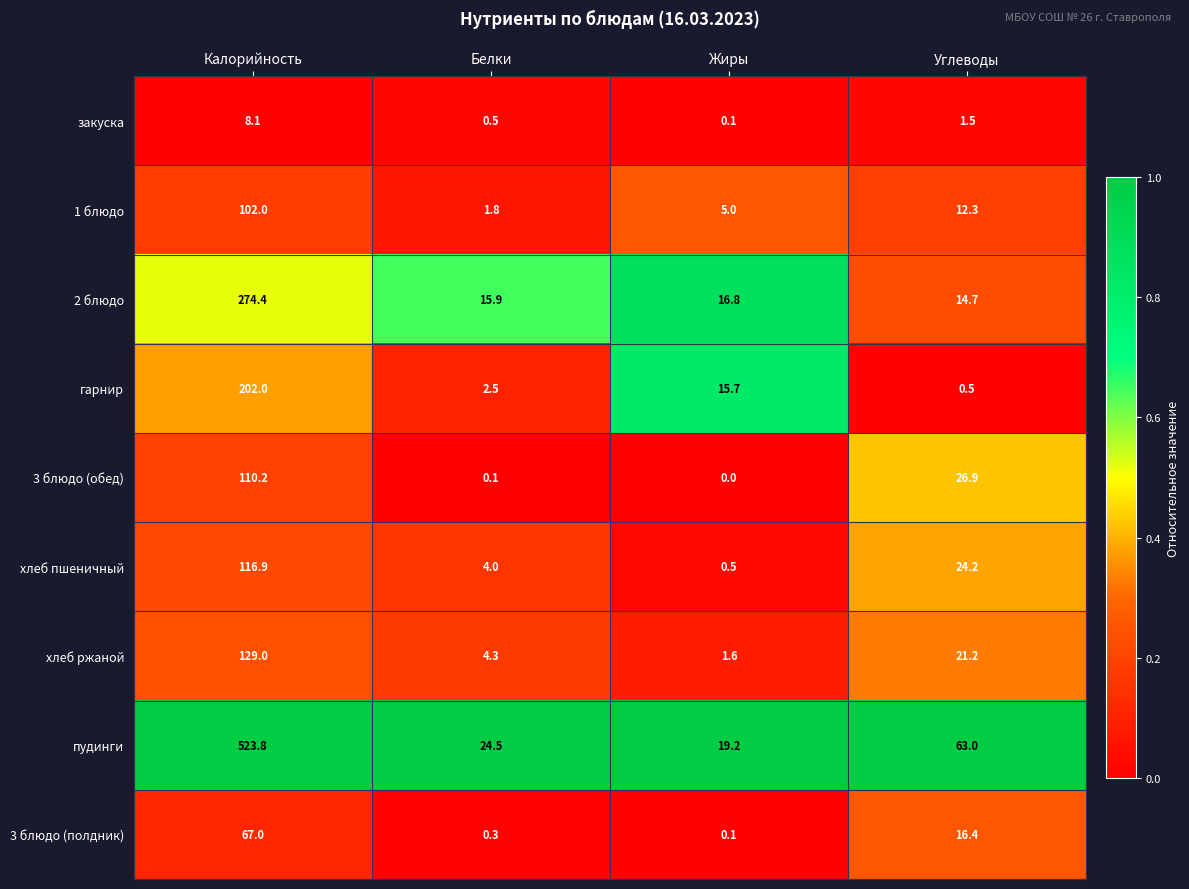

What is the average value of the пудинги series?

157.6